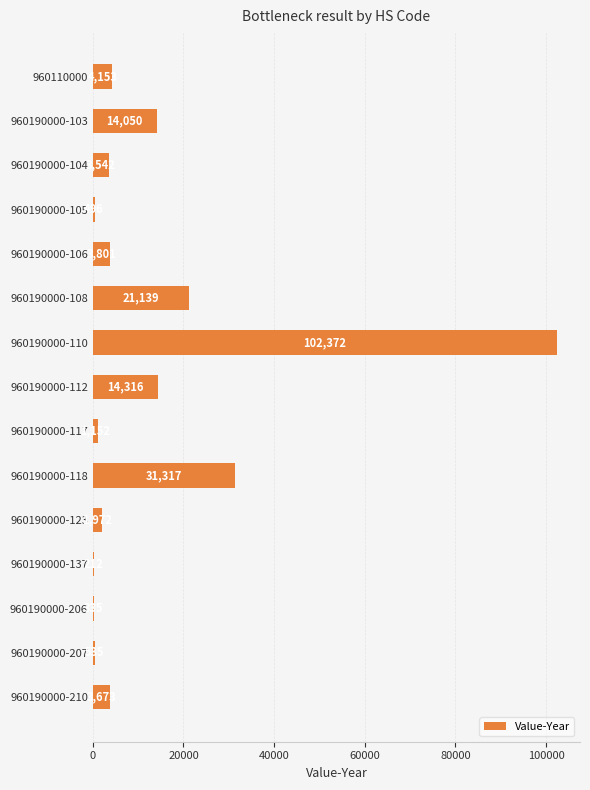

What is the sum of all values?

203065